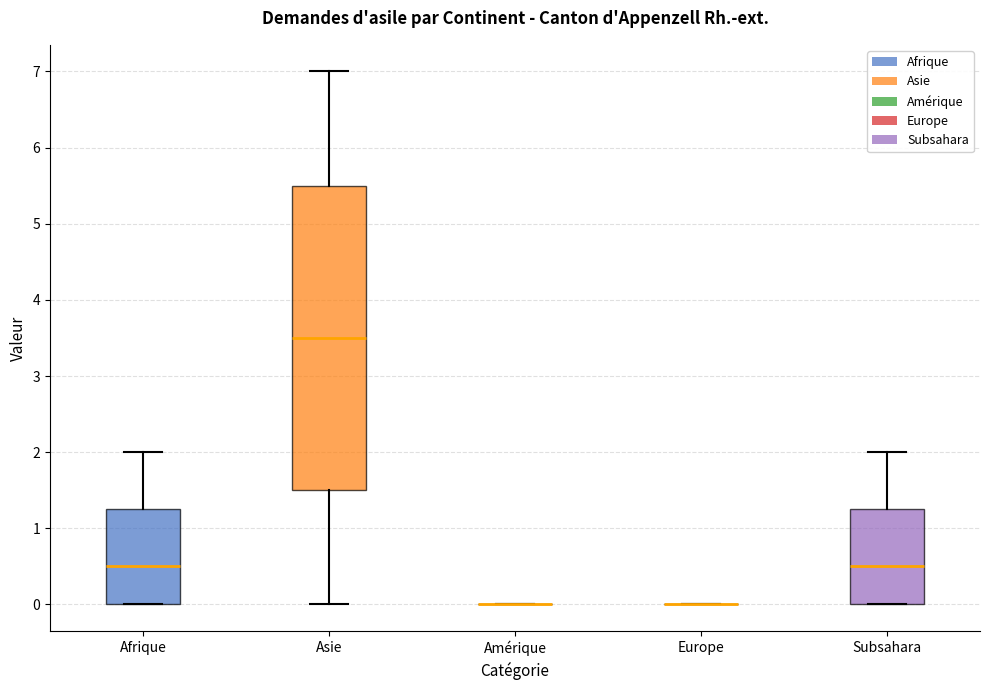

Where does the upper whisker of the box for Subsahara end on the y-axis? The values are not printed on the chart, so give them approximately, as read against the axis.

2.0